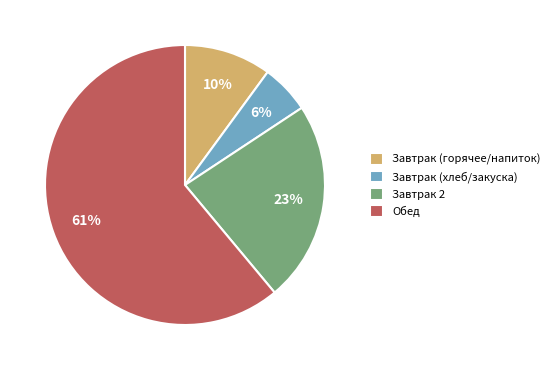

To the nearest percent, what portion does Завтрак 2 represent?

23%